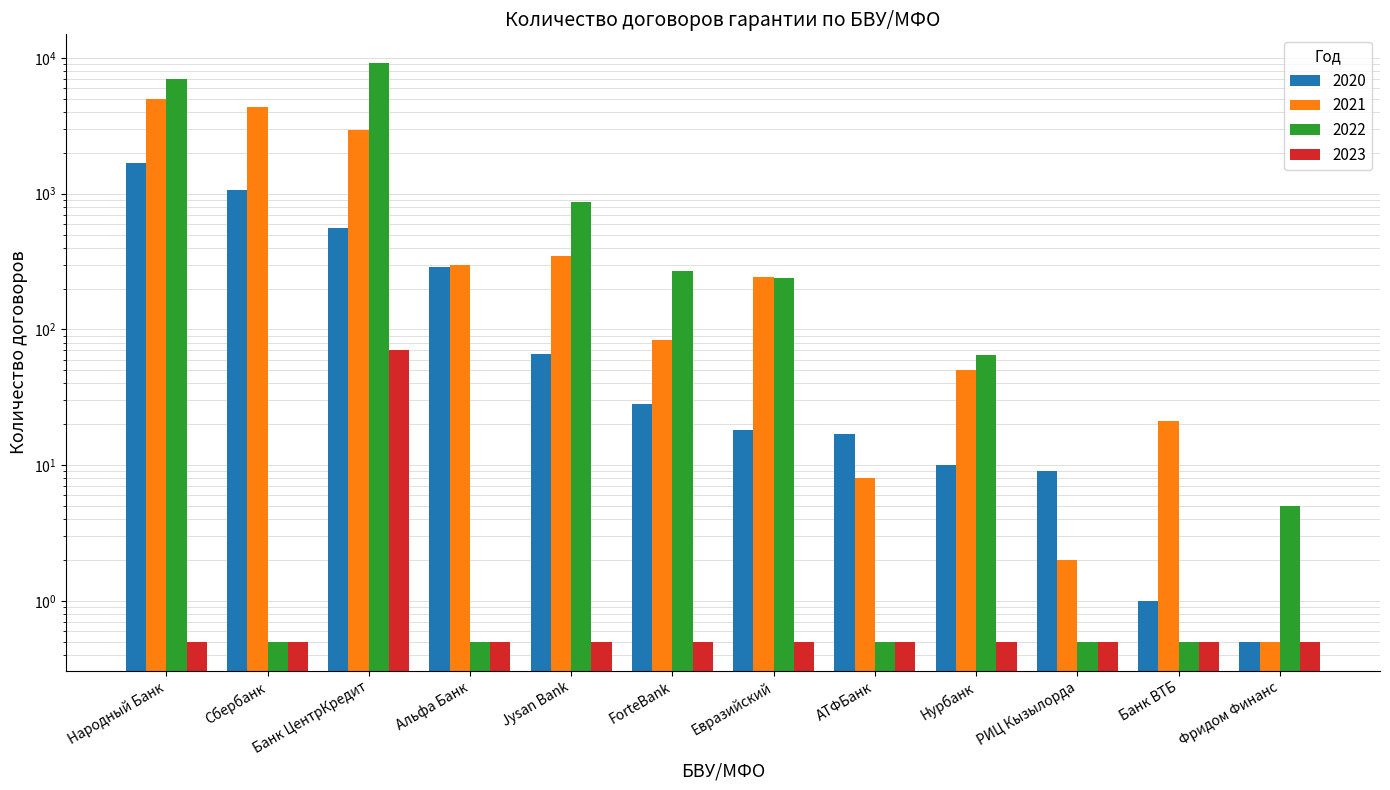

Is the value of 2022 at Нурбанк greater than the value of 2020 at ForteBank?

Yes